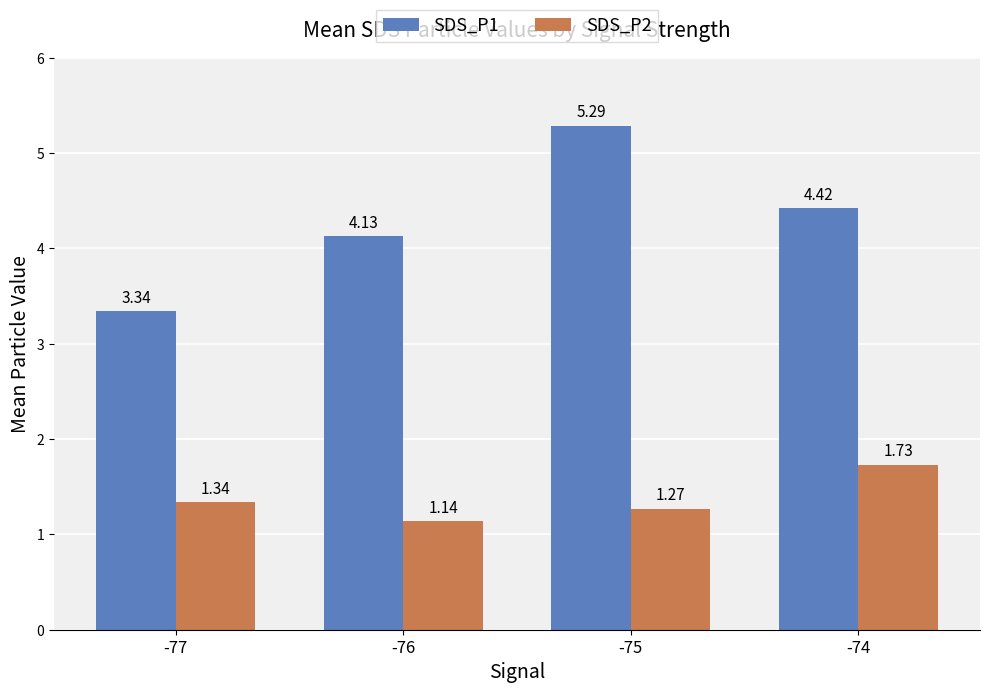

What are all the series names shown in the legend?

SDS_P1, SDS_P2